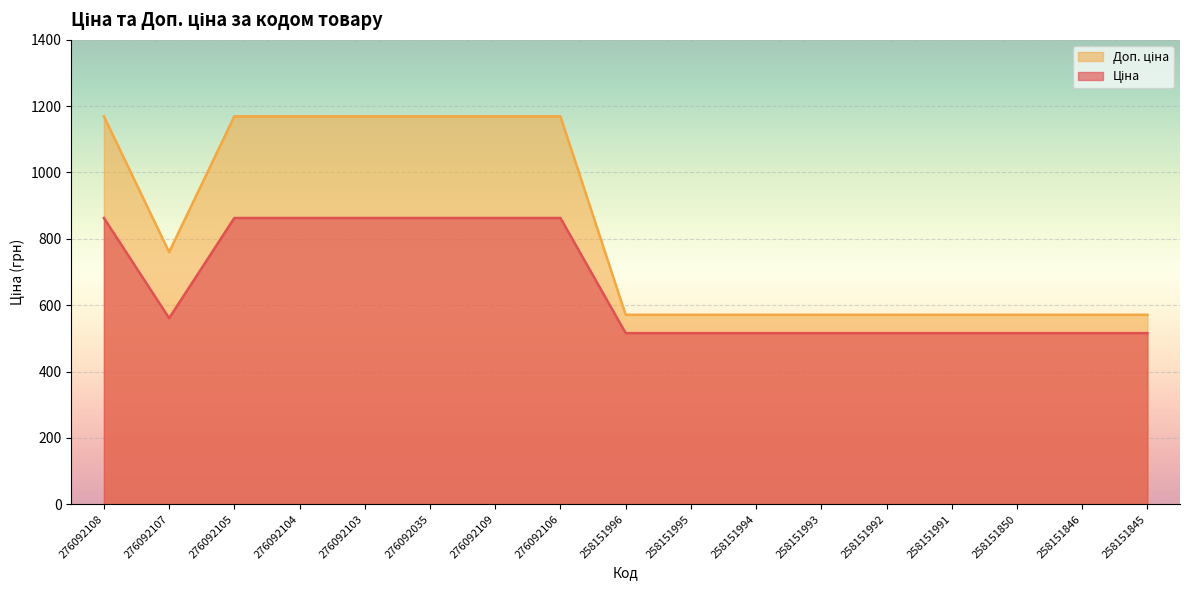

What are all the series names shown in the legend?

Ціна, Доп. ціна